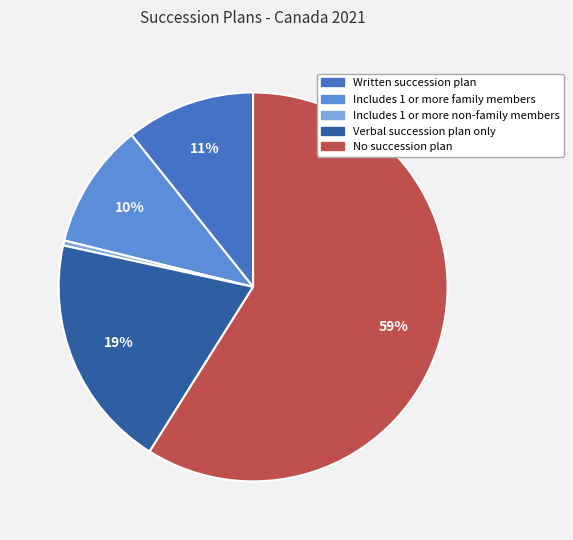

Is it true that Written succession plan is 11% of the pie?

True